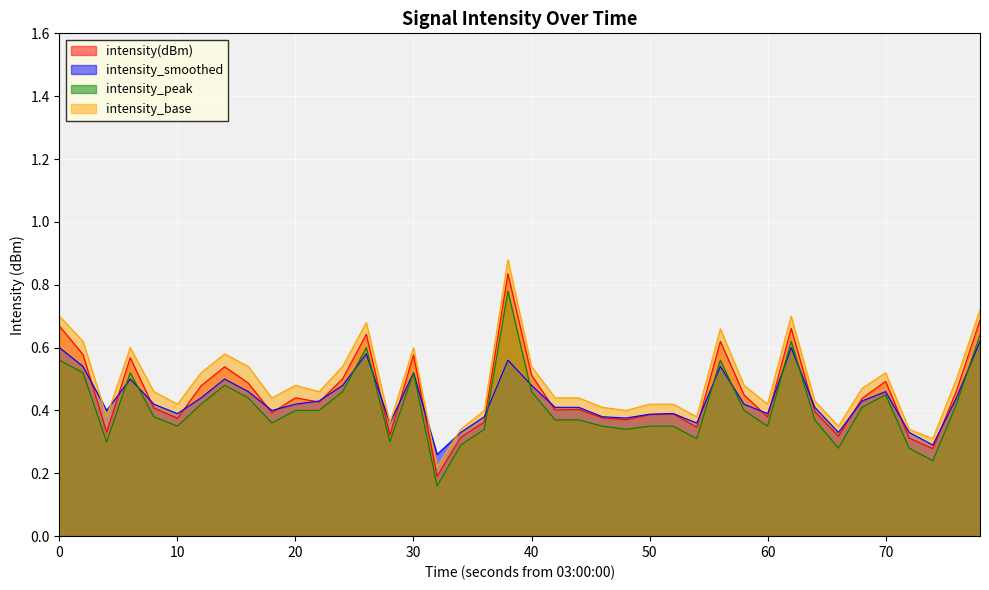

At how many categories does at least one series exceed 0?

40